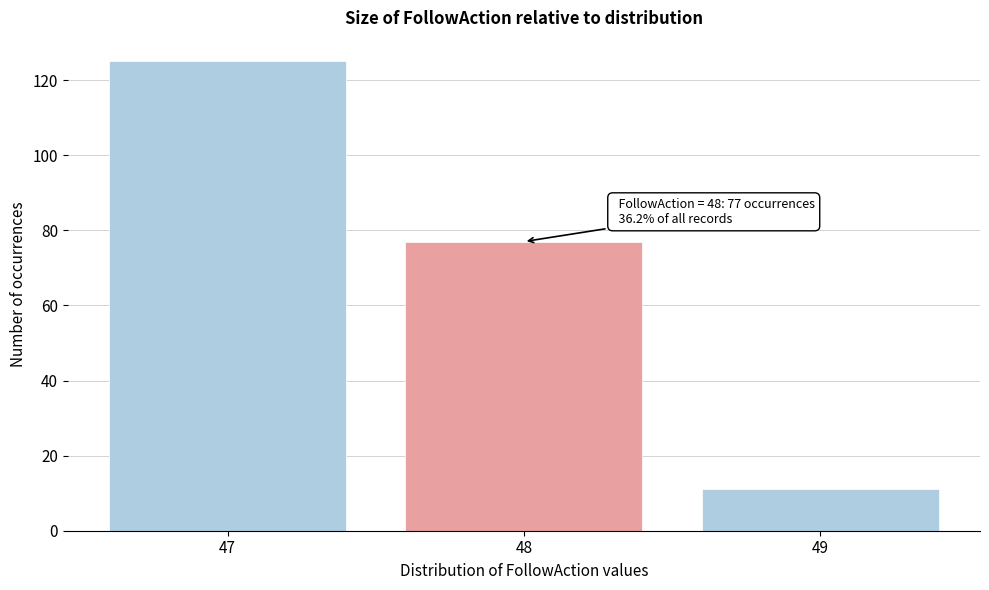

Reading left to right, list all the values displayed in this chart.

125	77	11